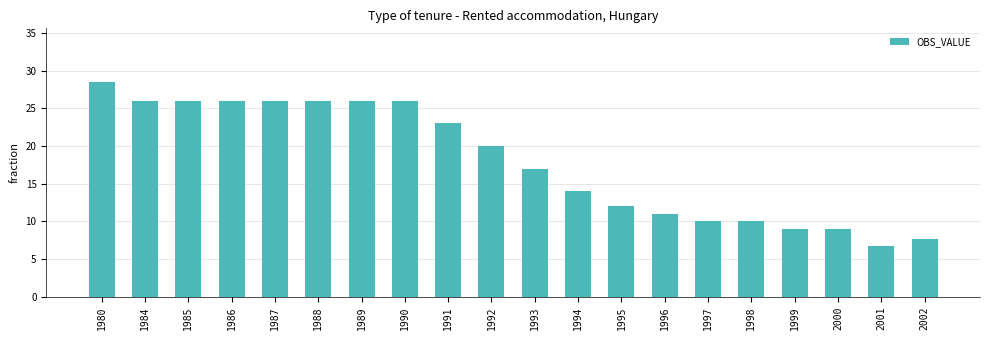

What is the sum of all values?

359.9